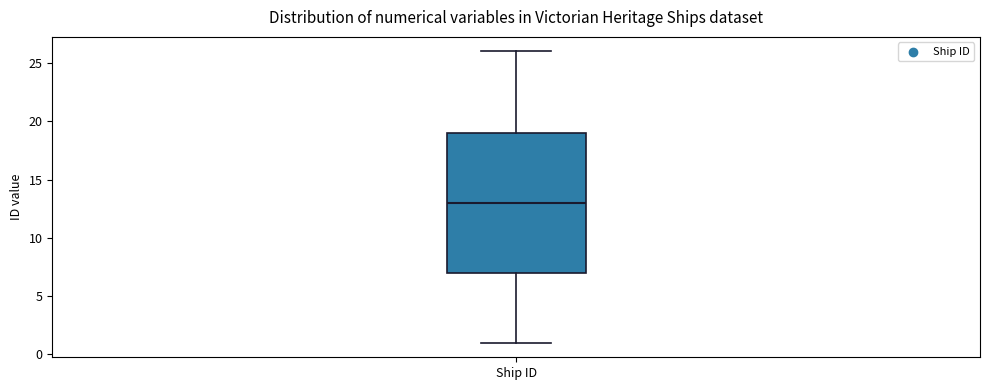

Transcribe this box plot: give where the median line is, the range the box spans, and where the two whiskers end, as read against the y-axis. The values are not printed on the chart, so give them approximately, as read against the axis.

median 13, box 7 to 19, whiskers 1 to 26